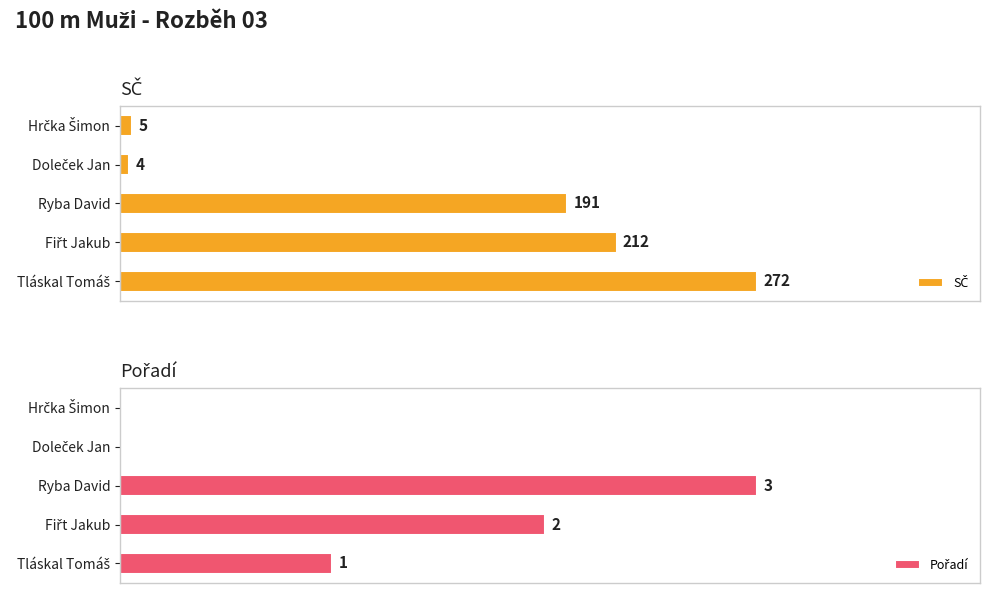

At Doleček Jan, list the series in order from smallest to largest.

Pořadí, SČ